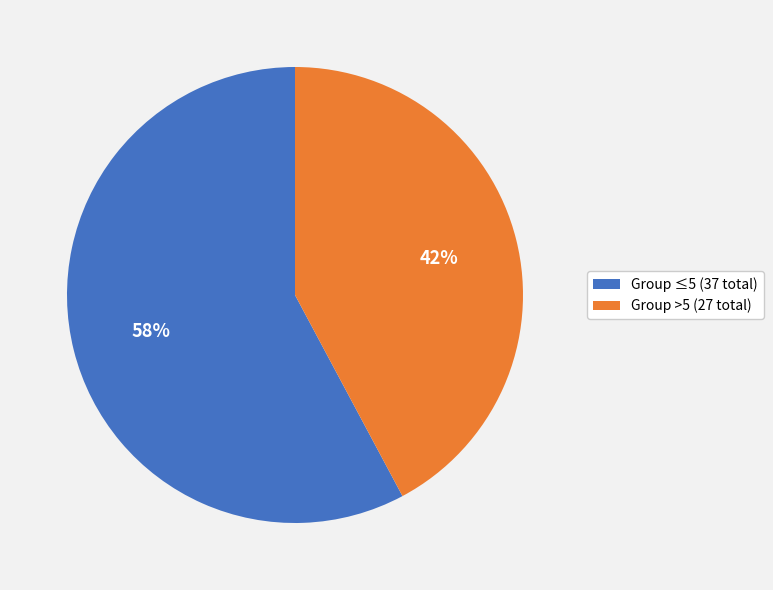

Rank the categories by value from lowest to highest.

Group >5 (27 total), Group ≤5 (37 total)